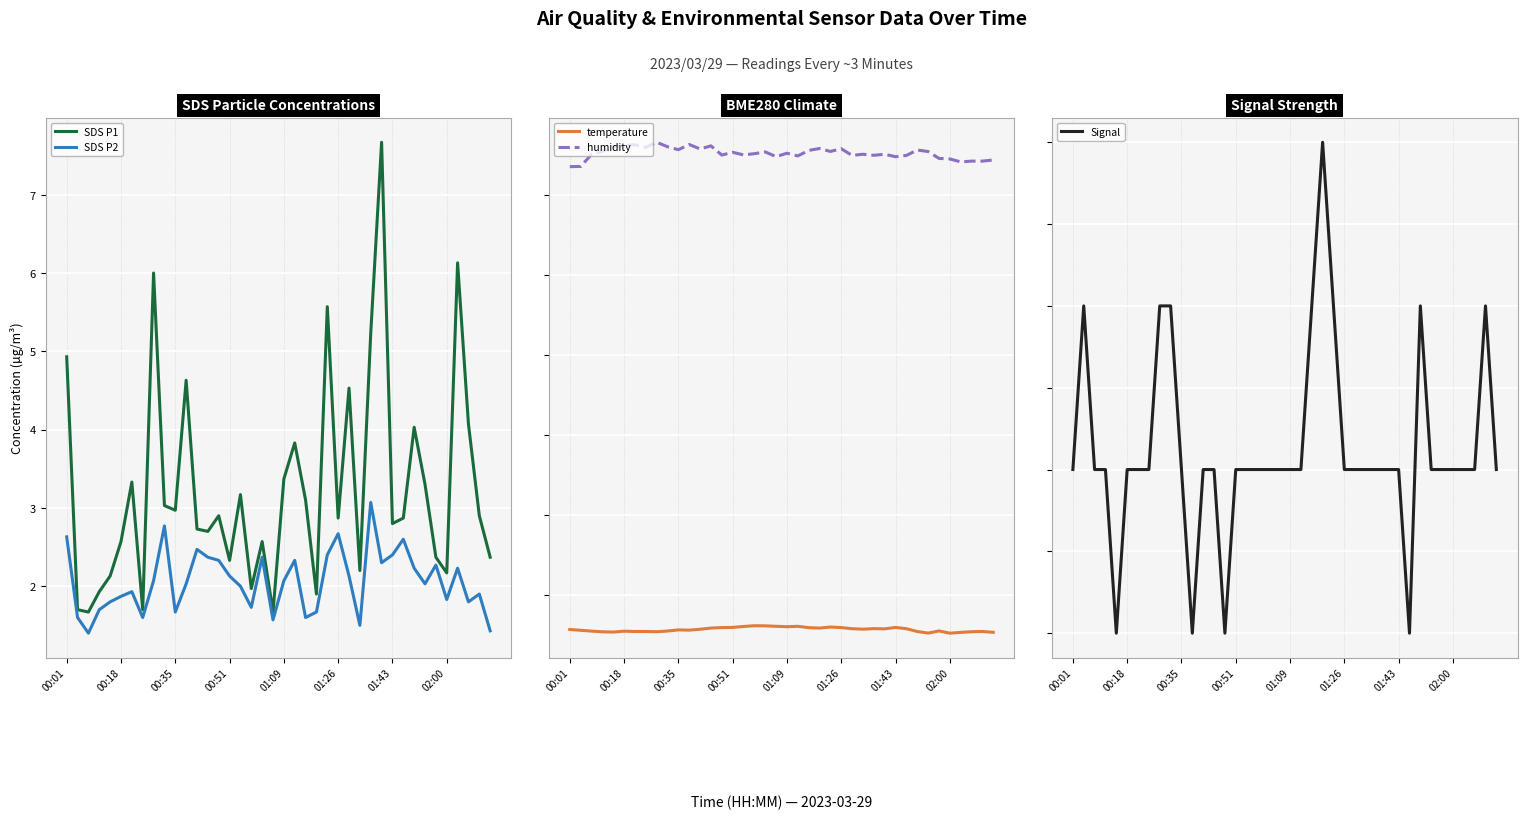

How many data points does each series have?

40